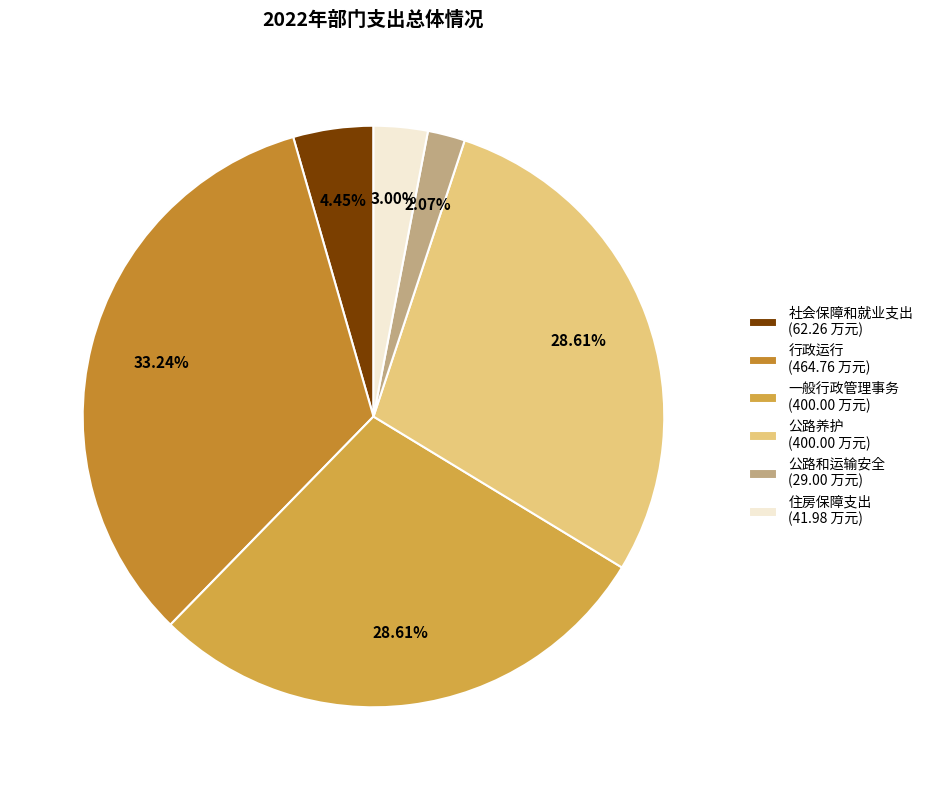

To the nearest percent, what percentage of the pie is 公路养护?

29%